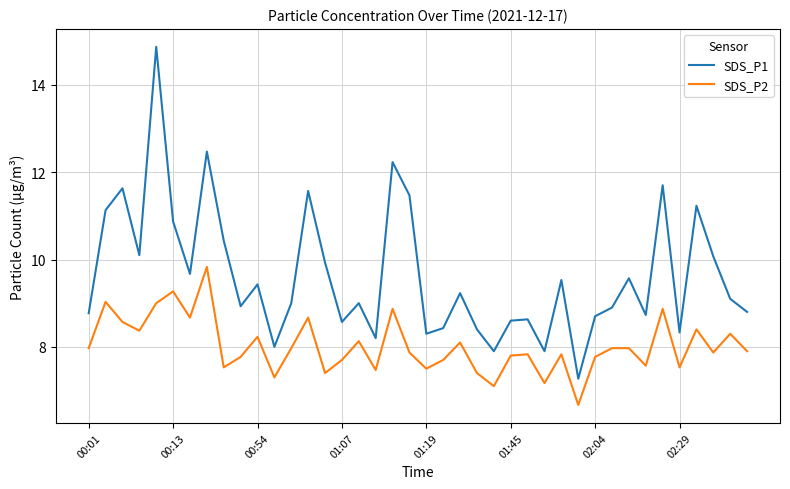

Which series has the largest total across all categories?

SDS_P1